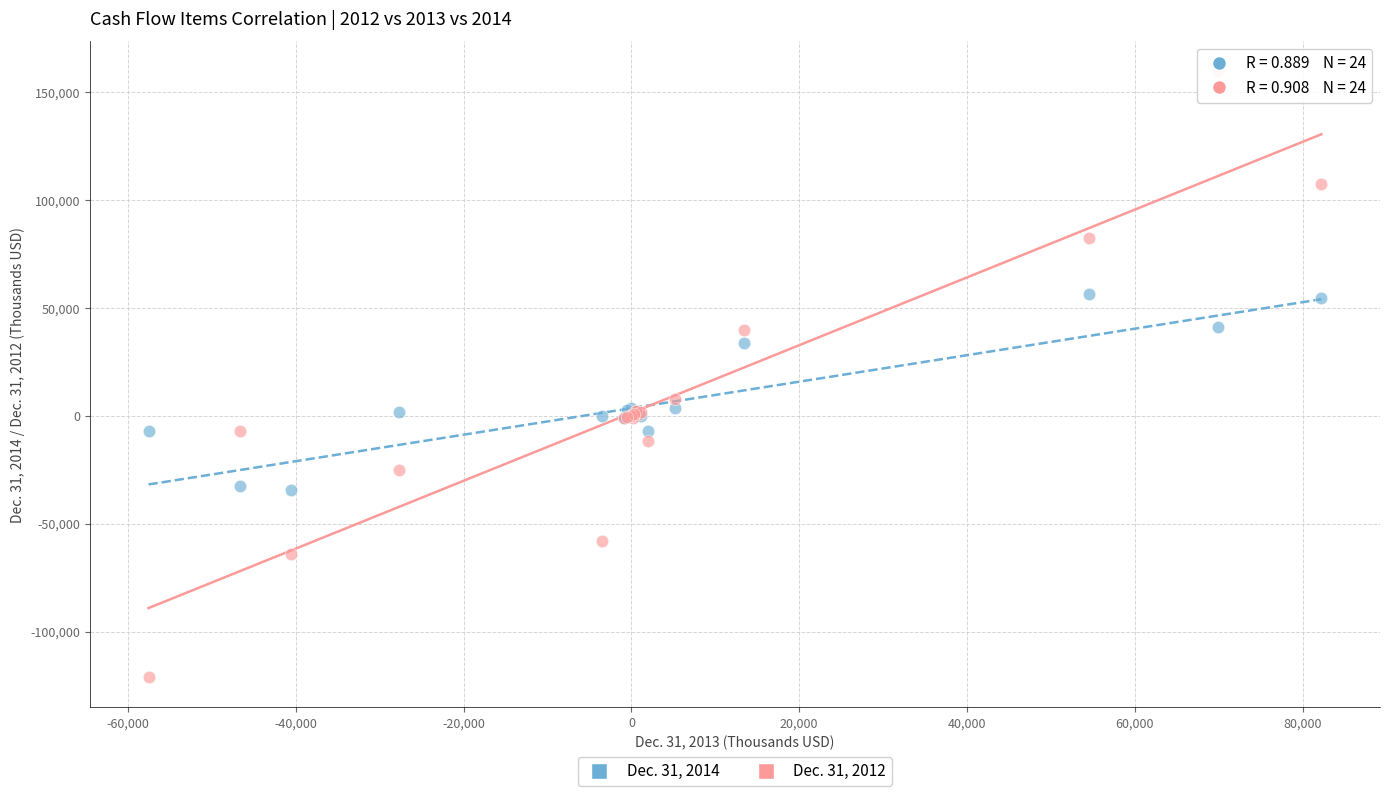

Across all series, what Y value is closest to 19283?

7846